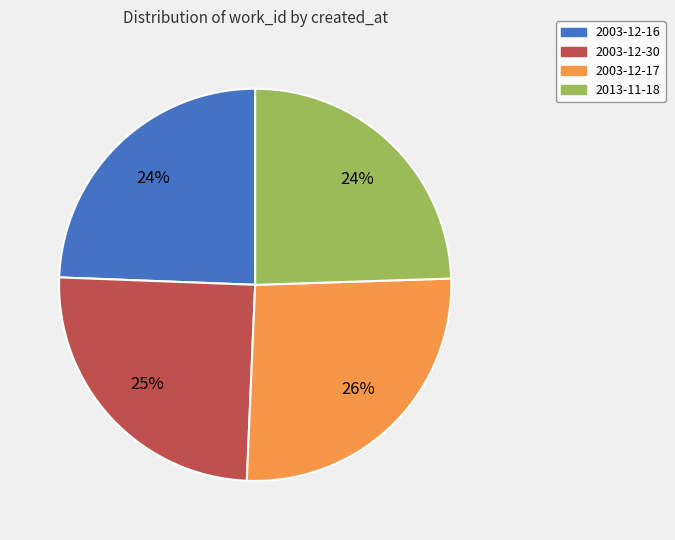

The 2003-12-30 slice represents 25% of the pie. True or false?

True